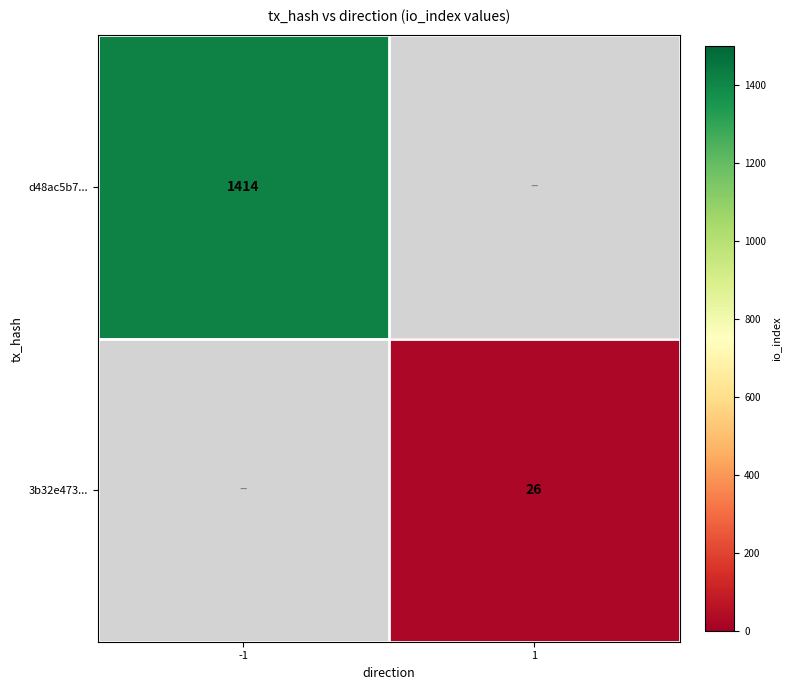

The value of d48ac5b7... at -1 is 1414. True or false?

True